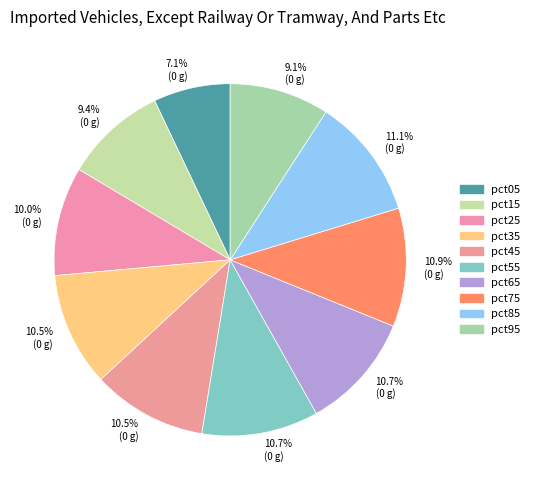

Count the number of slices in the pie.

10